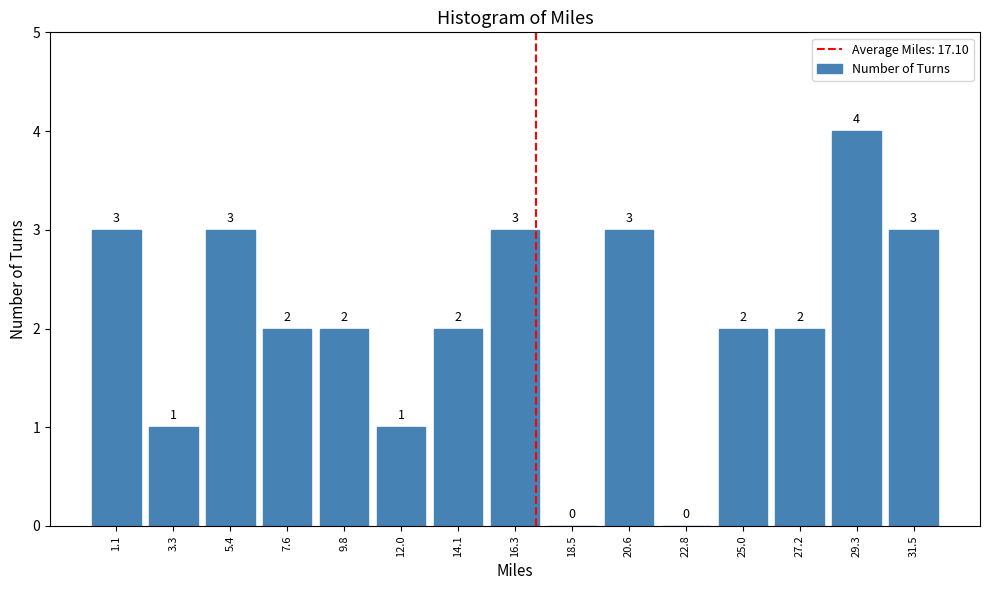

Reading left to right, list every bar in this chart as the range it spans on the x-axis followed by its height. The bar edges are not printed on the chart, so give them approximately, as read against the axis.

0.0 to 2.0: 3
2.0 to 4.5: 1
4.5 to 6.5: 3
6.5 to 8.5: 2
8.5 to 11.0: 2
11.0 to 13.0: 1
13.0 to 15.0: 2
15.0 to 17.5: 3
17.5 to 19.5: 0
19.5 to 21.5: 3
21.5 to 24.0: 0
24.0 to 26.0: 2
26.0 to 28.5: 2
28.5 to 30.5: 4
30.5 to 32.5: 3